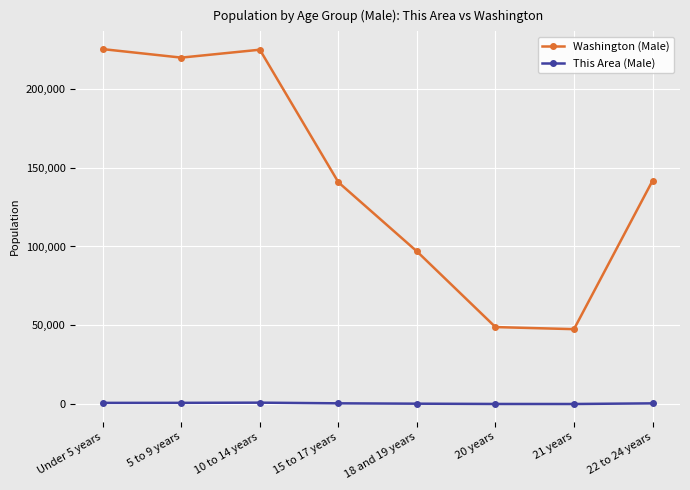

Which series changed the most between 15 to 17 years and 20 years?

Washington (Male)